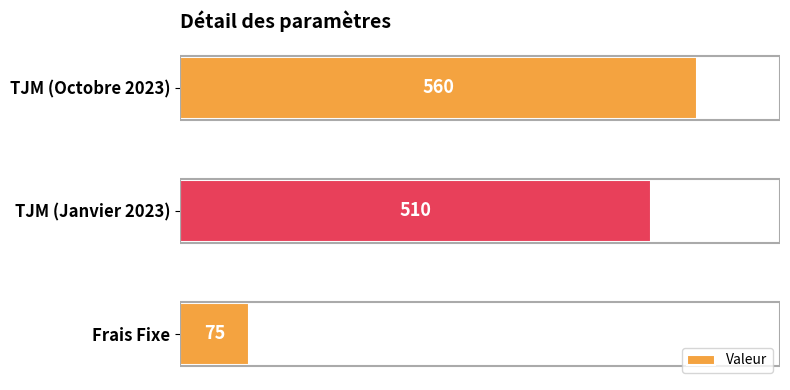

Between TJM (Octobre 2023) and TJM (Janvier 2023), which is larger?

TJM (Octobre 2023)